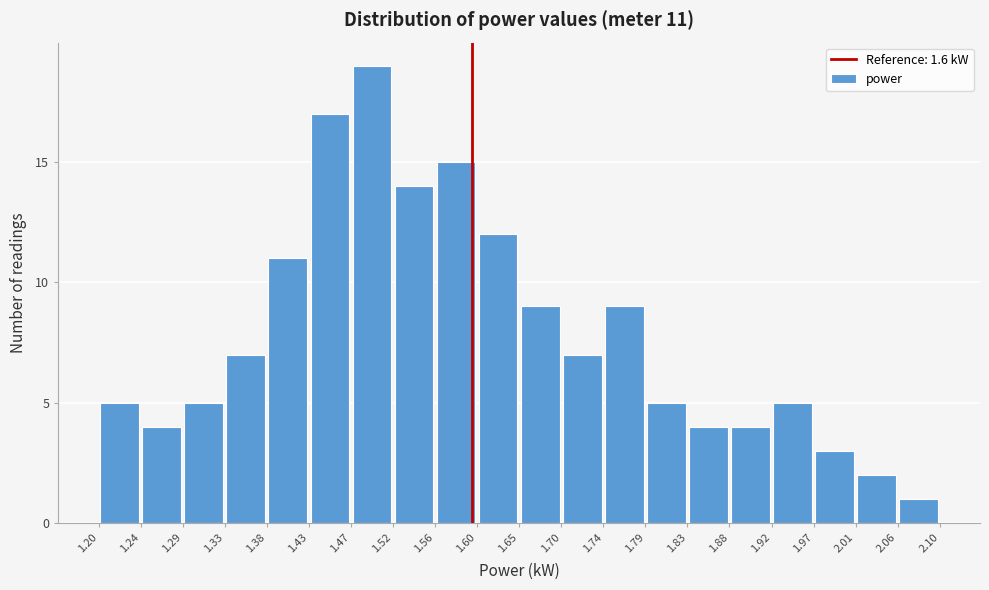

Over which range of the x-axis is the bar tallest?

1.47 to 1.52